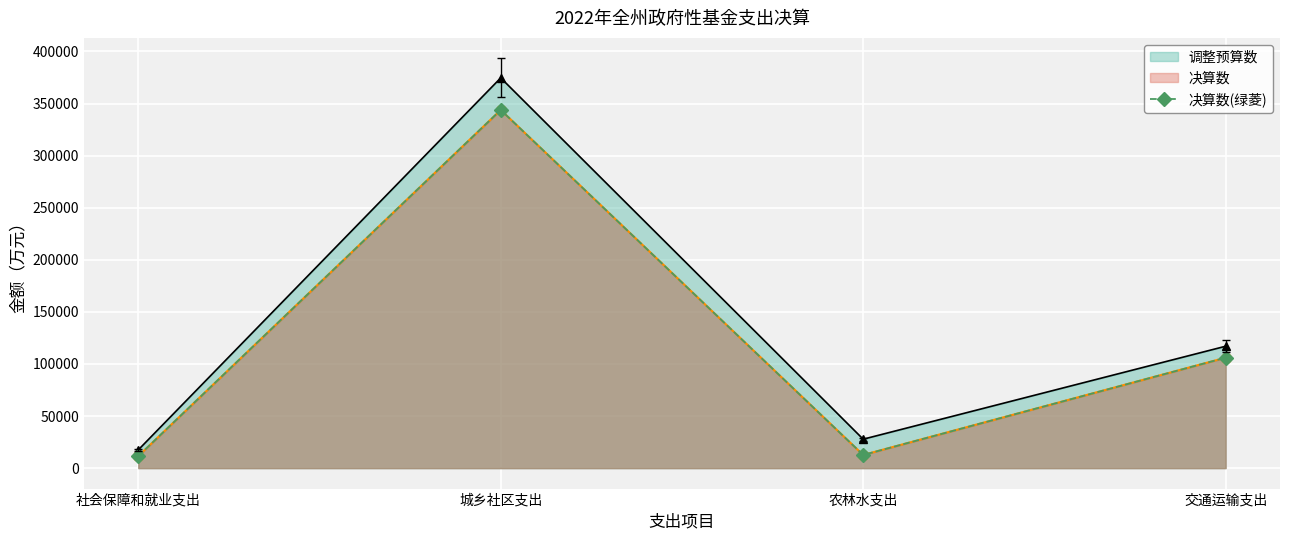

What is the sum of the values at 交通运输支出 and 城乡社区支出?

449830